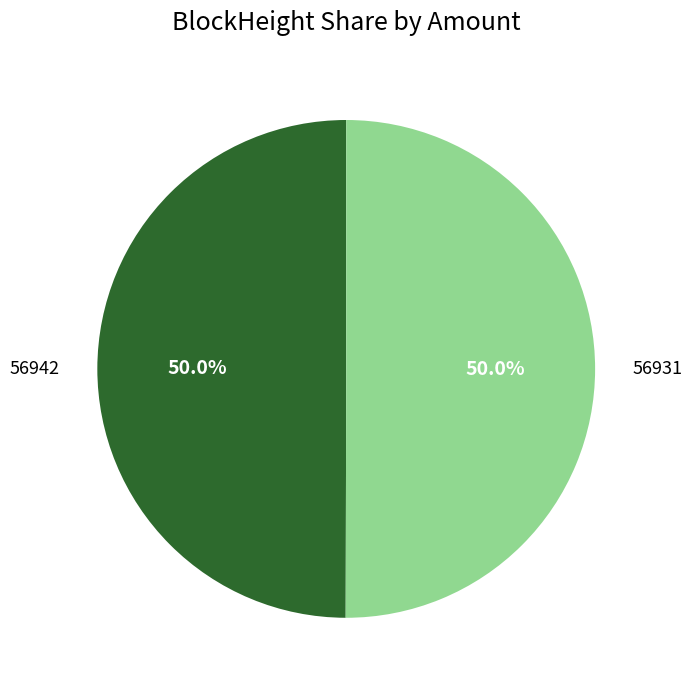

The 56931 slice represents 92% of the pie. True or false?

False